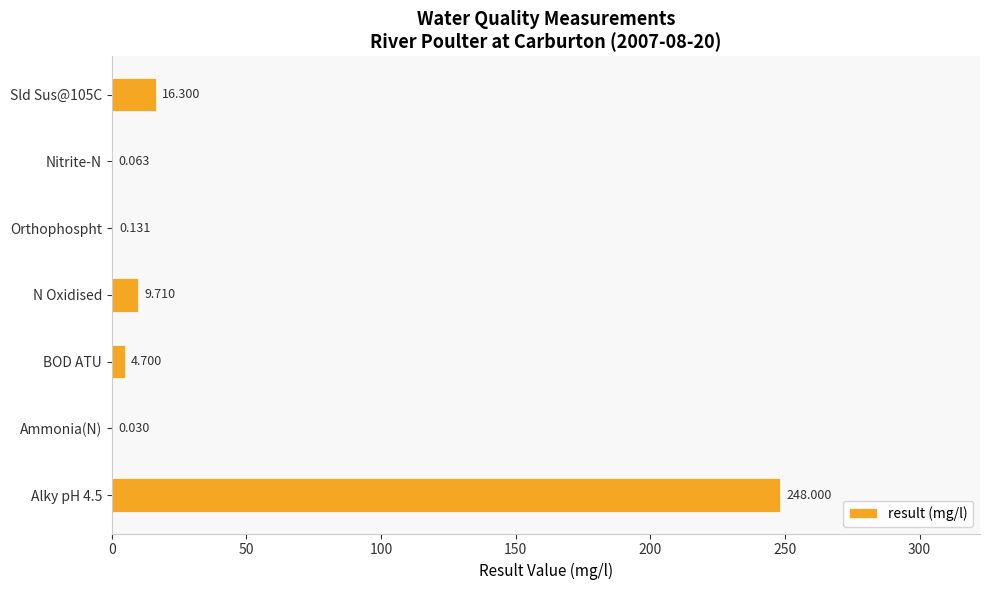

Which has a higher value, Ammonia(N) or BOD ATU?

BOD ATU